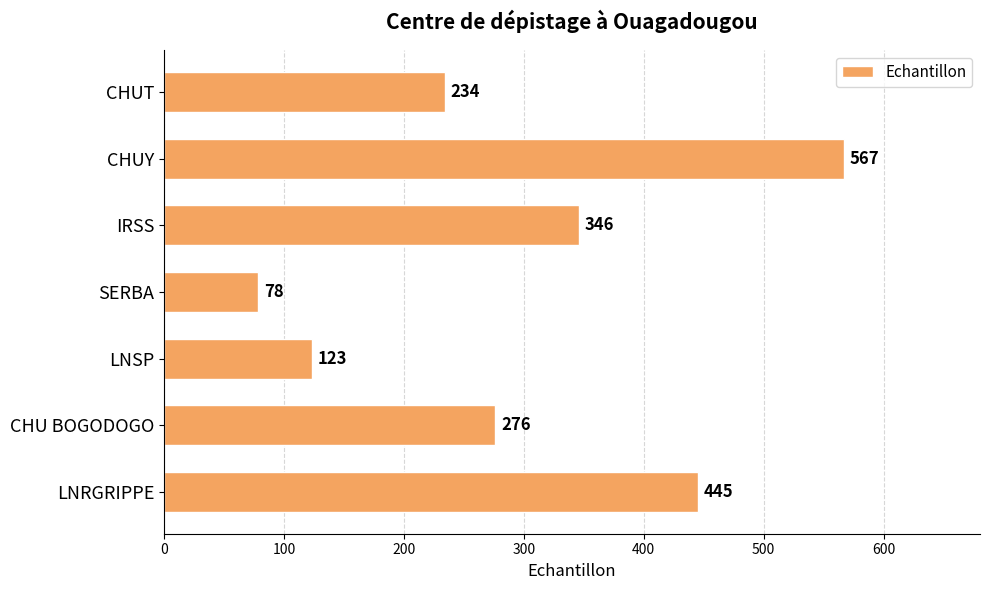

How many bars are there in total?

7